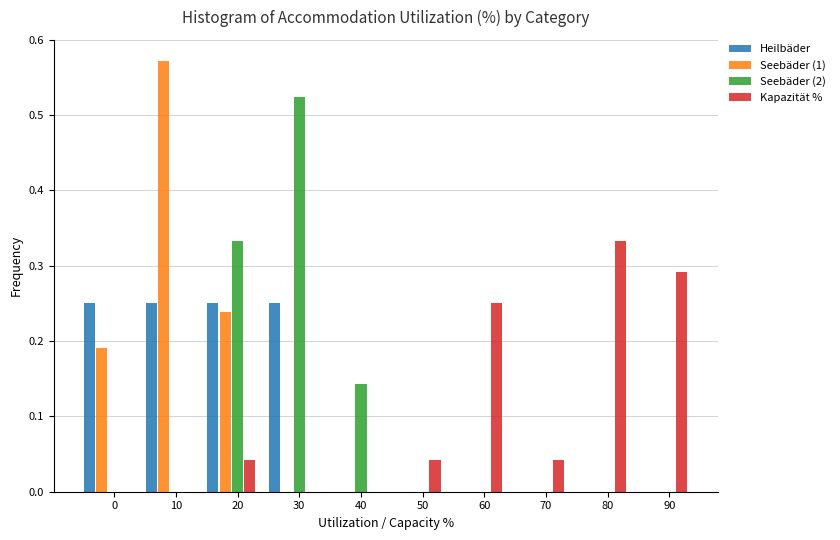

Which category has the highest value in the Seebäder (1) series?

10